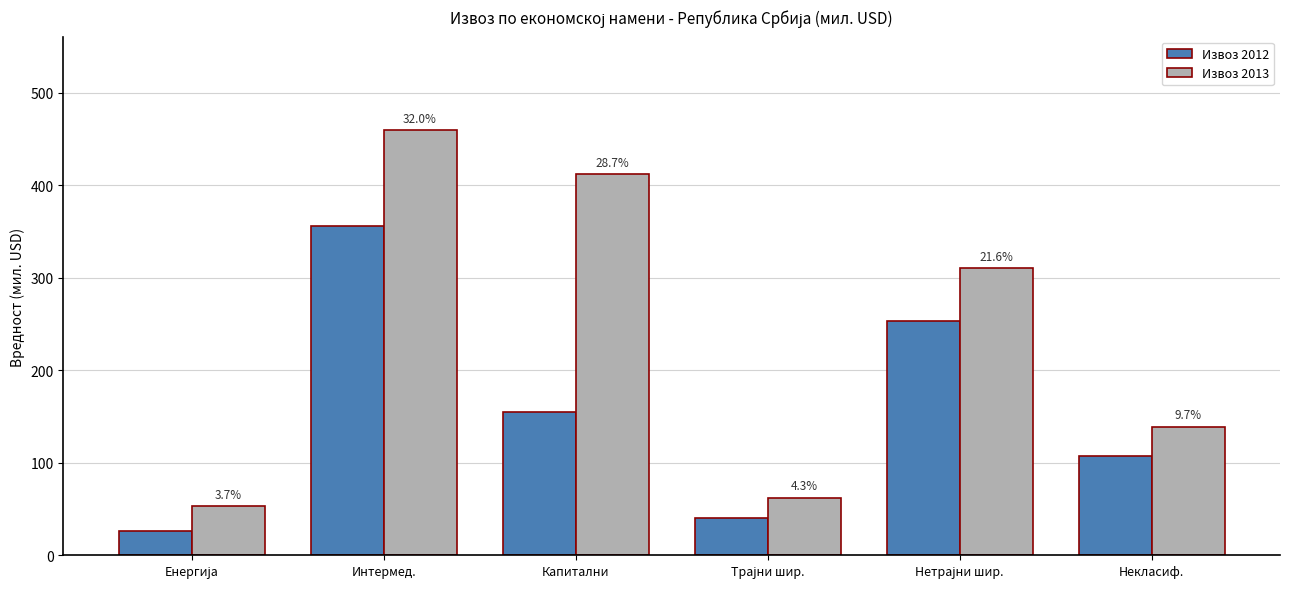

How many bars are there in each group?

2